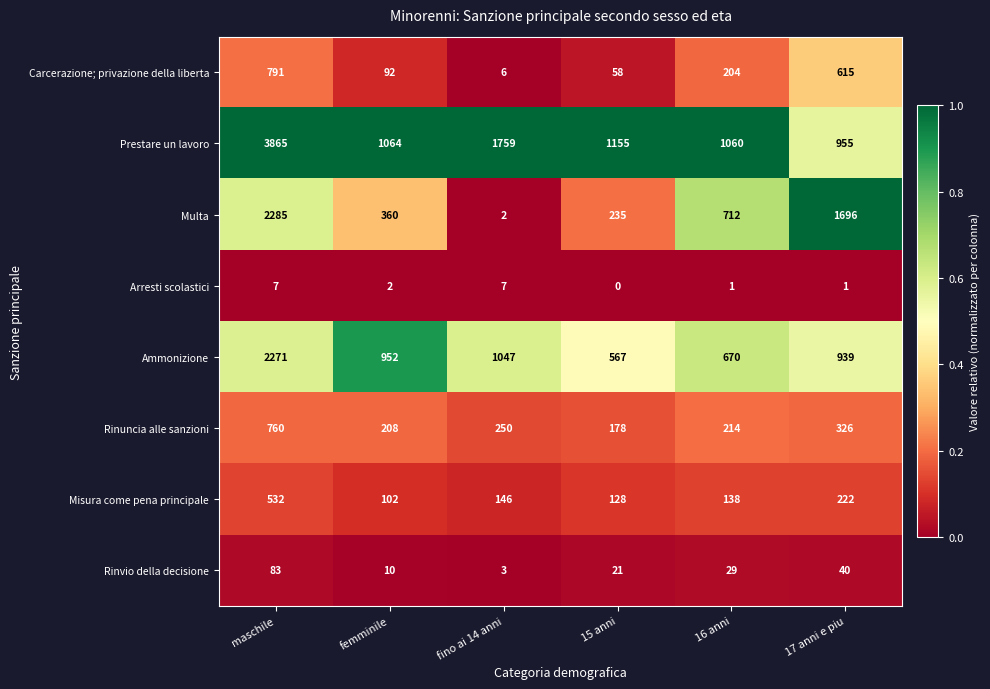

True or false: Arresti scolastici has a value of 1 at 17 anni e piu.

True